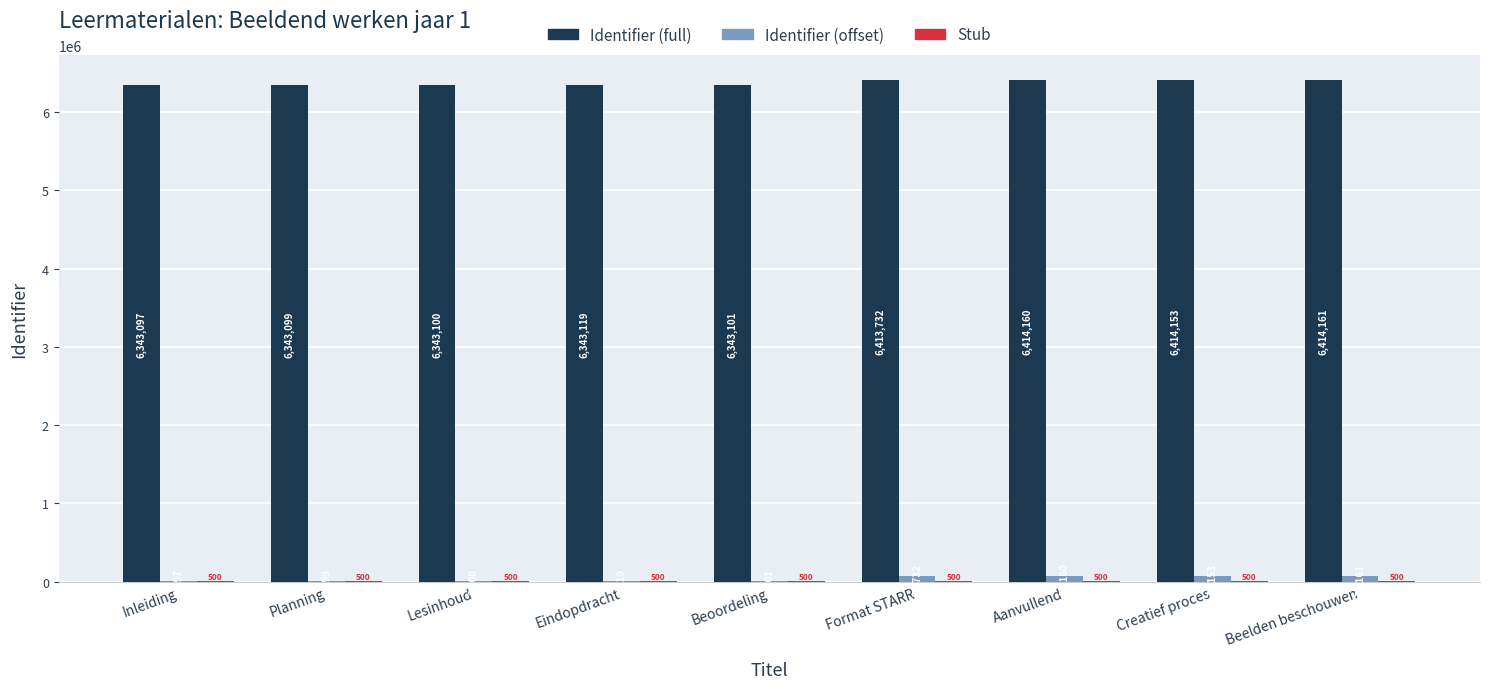

What is the average value of the Identifier (offset) series?

34636